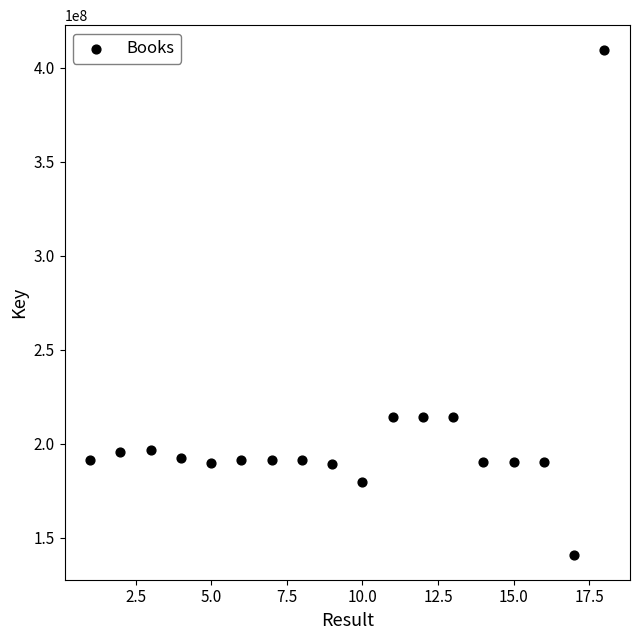

What is the range of X values (max minus min)?

17